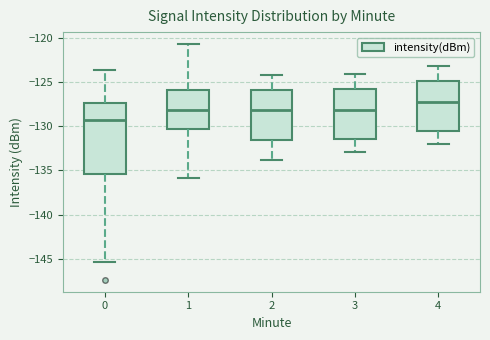

Reading left to right, read every box against the y-axis: the position of its median line, the range the box covers, and the ends of its whiskers. The values are not printed on the chart, so give them approximately, as read against the axis.

0: median -129.5, box -135.5 to -127.5, whiskers -145.5 to -123.5
1: median -128.0, box -130.5 to -126.0, whiskers -136.0 to -120.5
2: median -128.0, box -131.5 to -126.0, whiskers -134.0 to -124.0
3: median -128.0, box -131.5 to -125.5, whiskers -133.0 to -124.0
4: median -127.0, box -130.5 to -125.0, whiskers -132.0 to -123.0